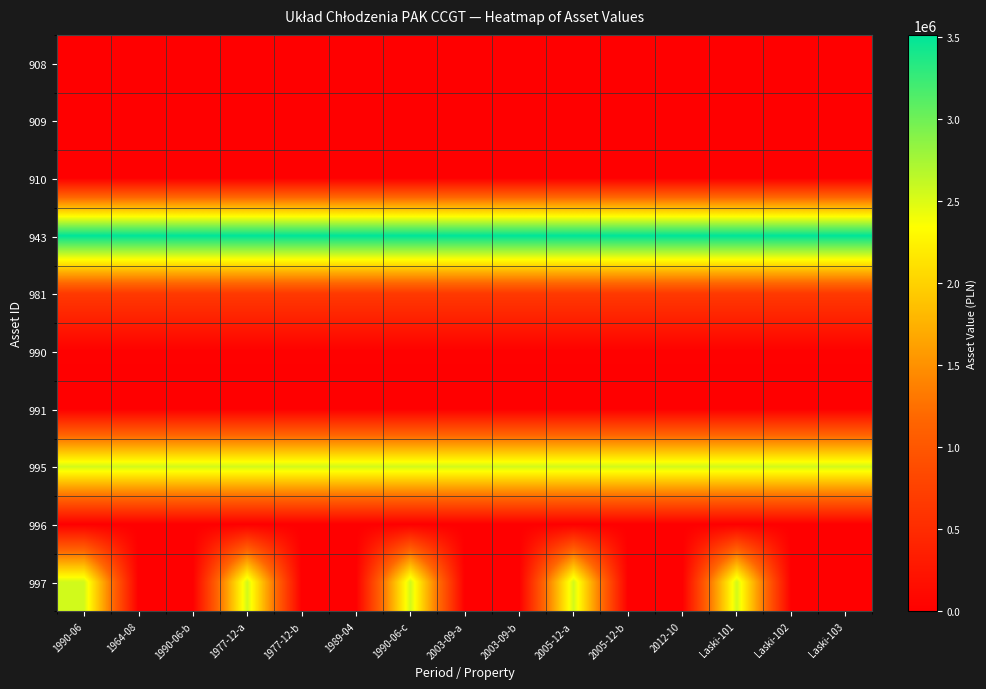

What is the total value across all series at Laski-101?

9296412.2